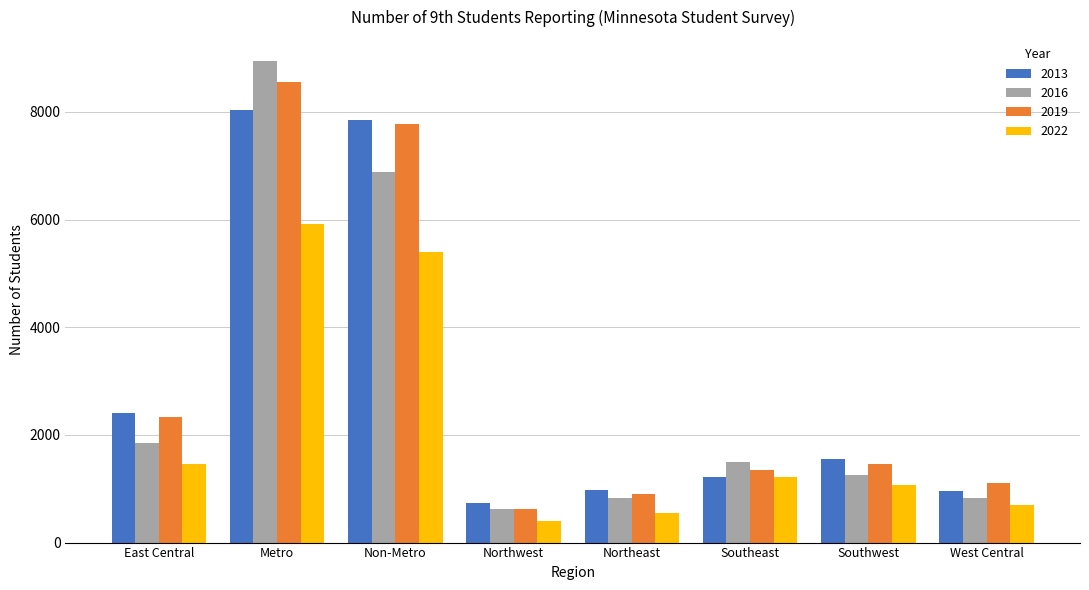

How many categories are shown in the chart?

8